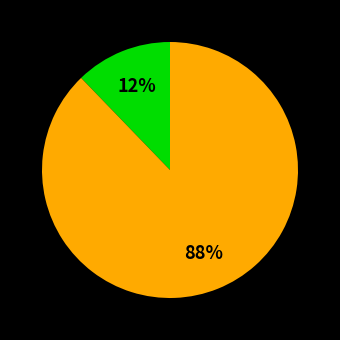

To the nearest percent, what is the difference between the largest and smallest slice percentages?

76%